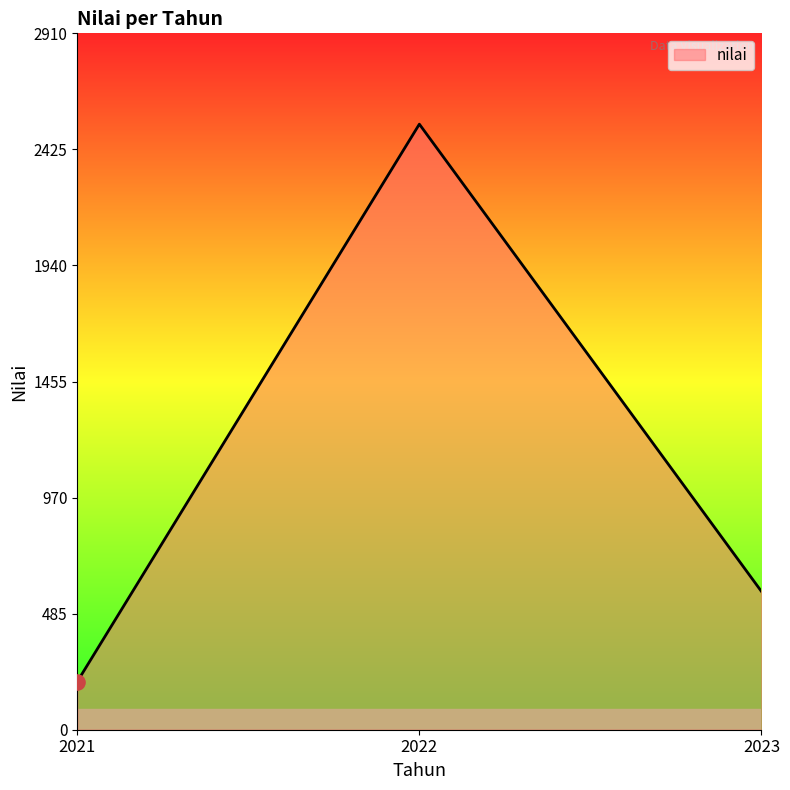

Approximately how many times larger is the value at 2023 compared to 2021?

2.9